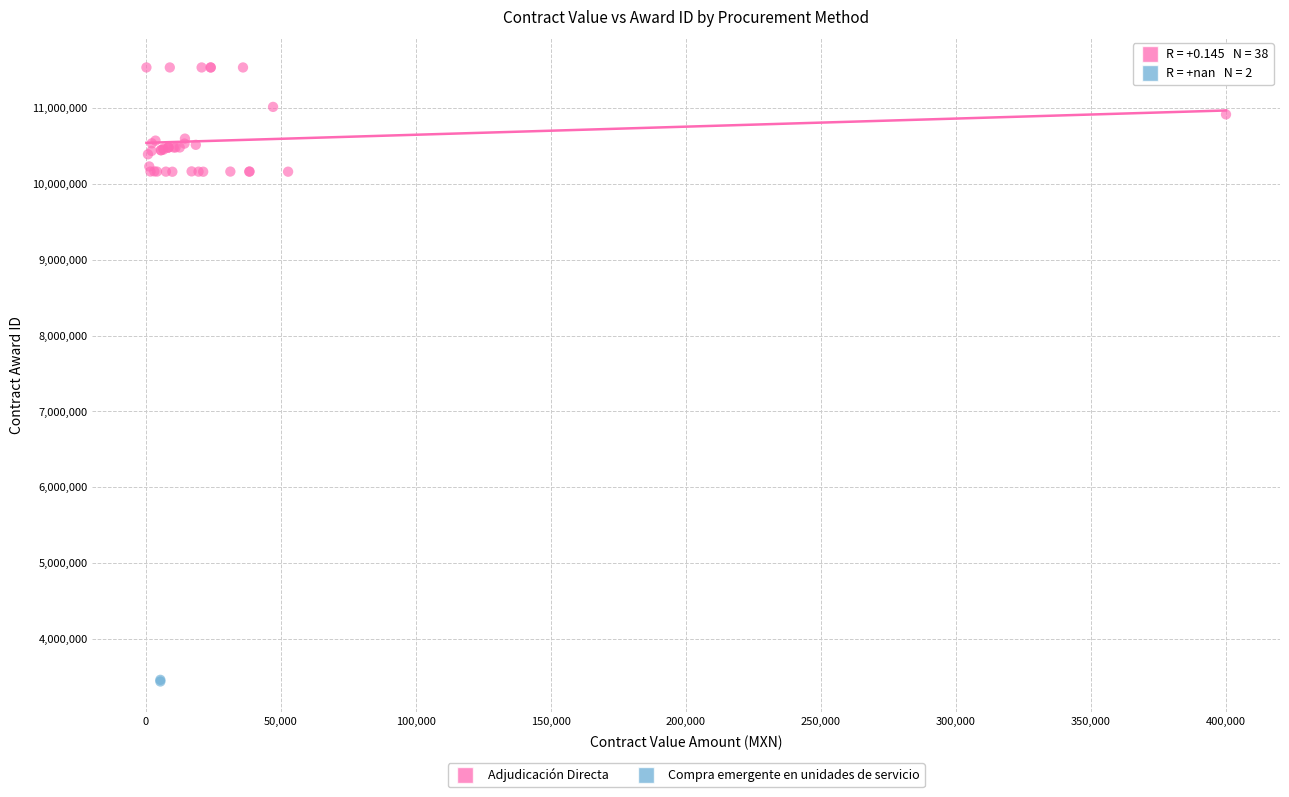

What are all the series names shown in the legend?

Adjudicación Directa, Compra emergente en unidades de servicio